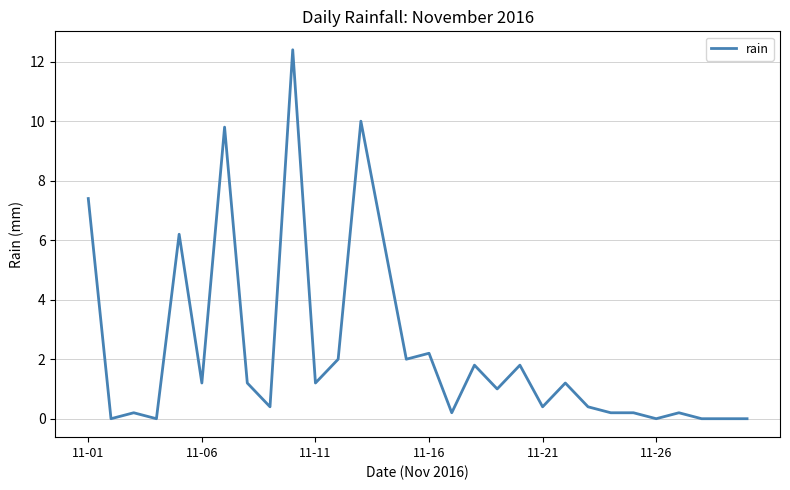

Reading left to right, transcribe all the data shown in this chart.

7.4	0.0	0.2	0.0	6.2	1.2	9.8	1.2	0.4	12.4	1.2	2.0	10.0	6.0	2.0	2.2	0.2	1.8	1.0	1.8	0.4	1.2	0.4	0.2	0.2	0.0	0.2	0.0	0.0	0.0